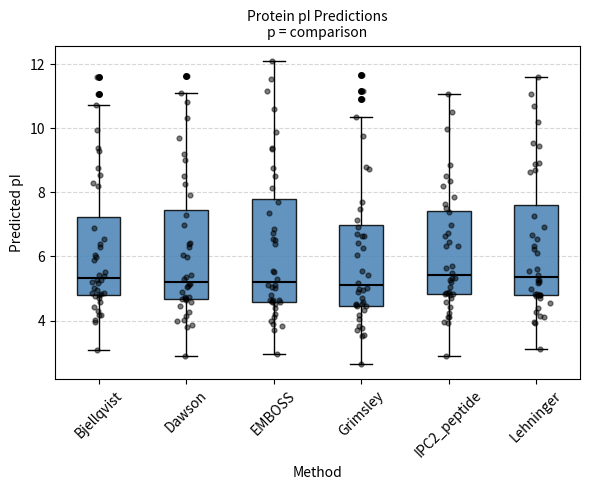

Reading left to right, read every box against the y-axis: the position of its median line, the range the box covers, and the ends of its whiskers. The values are not printed on the chart, so give them approximately, as read against the axis.

Bjellqvist: median 5.4, box 4.8 to 7.2, whiskers 3.0 to 10.8
Dawson: median 5.2, box 4.6 to 7.4, whiskers 3.0 to 11.2
EMBOSS: median 5.2, box 4.6 to 7.8, whiskers 3.0 to 12.2
Grimsley: median 5.2, box 4.4 to 7.0, whiskers 2.6 to 10.4
IPC2_peptide: median 5.4, box 4.8 to 7.4, whiskers 3.0 to 11.0
Lehninger: median 5.4, box 4.8 to 7.6, whiskers 3.2 to 11.6